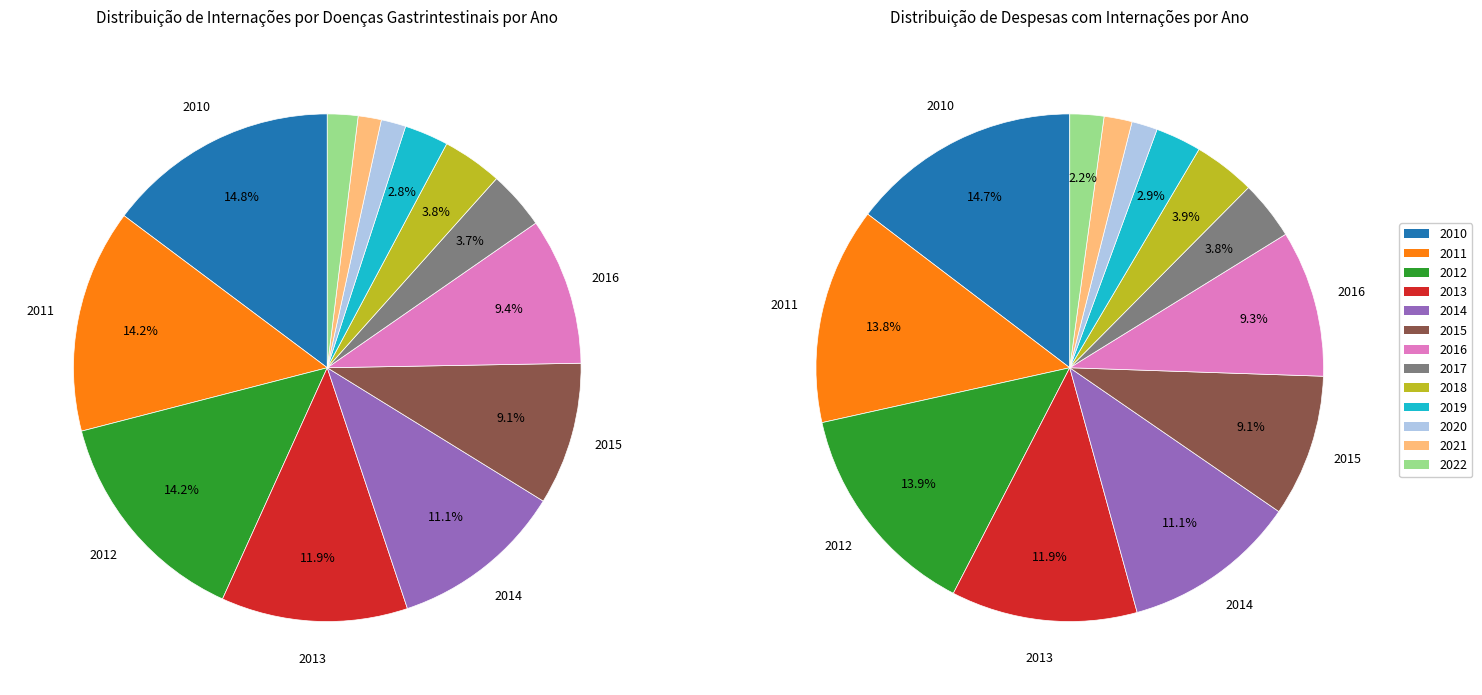

How many segments does this pie chart have?

13